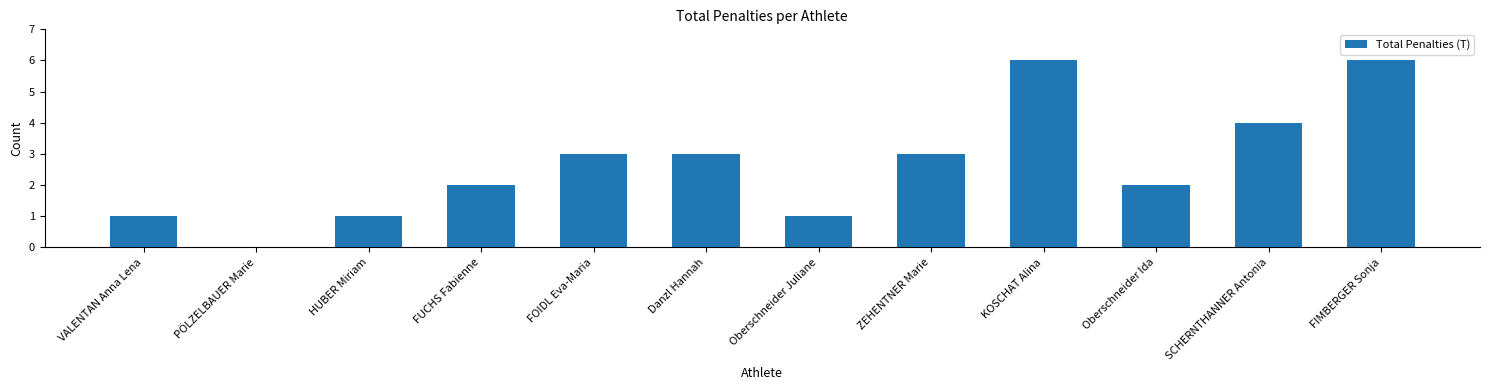

What is the average value?

3